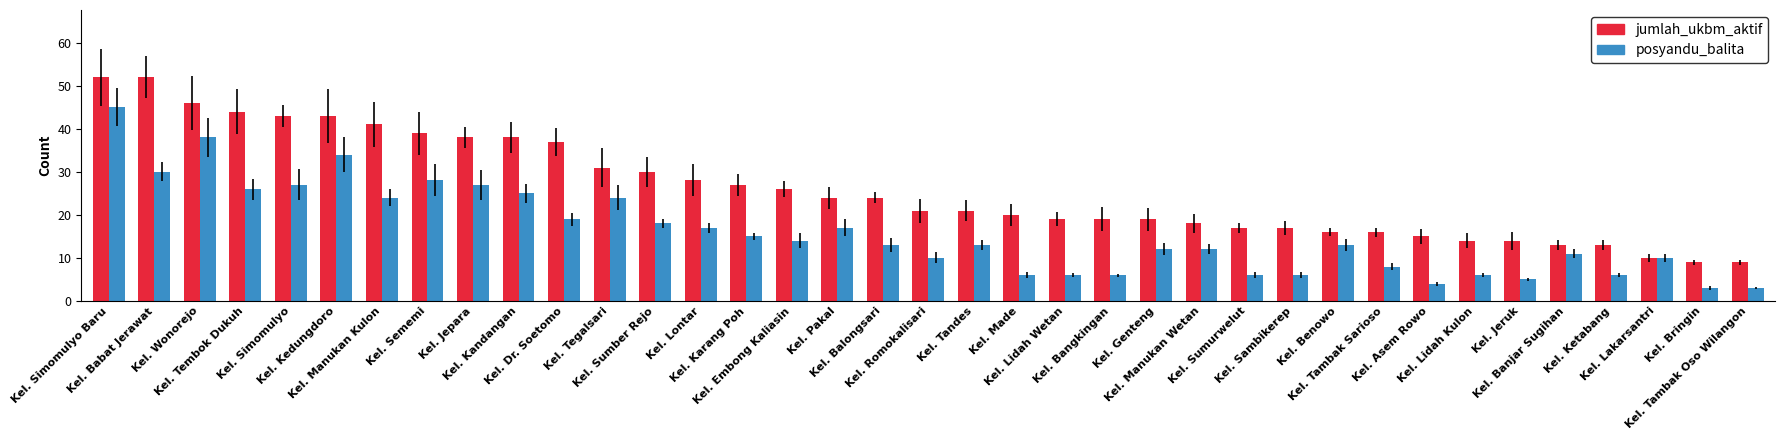

How many bars are there in total?

74